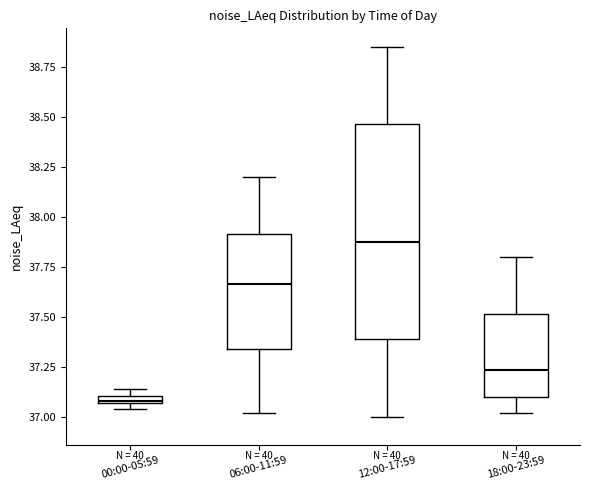

Where does the lower whisker of the box for 06:00-11:59 end on the y-axis? The values are not printed on the chart, so give them approximately, as read against the axis.

37.00